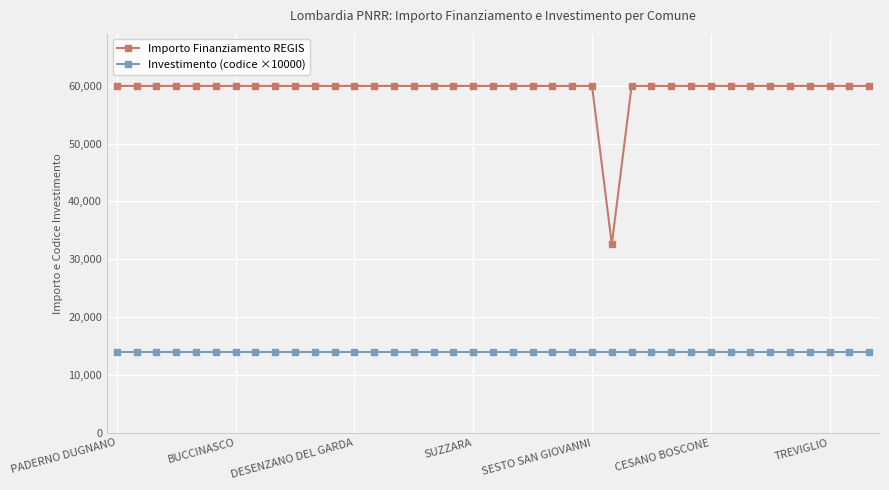

True or false: Importo Finanziamento REGIS and Investimento (codice ×10000) cross at least once.

False